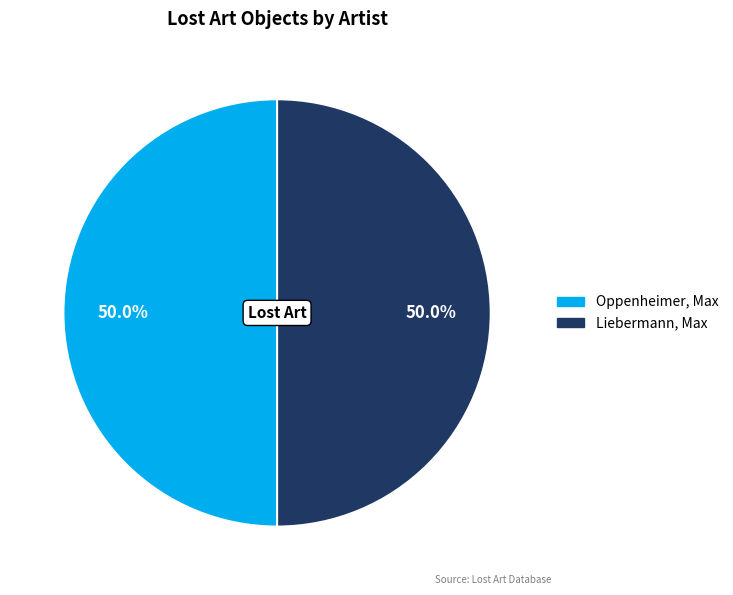

How many slices are in this pie chart?

2